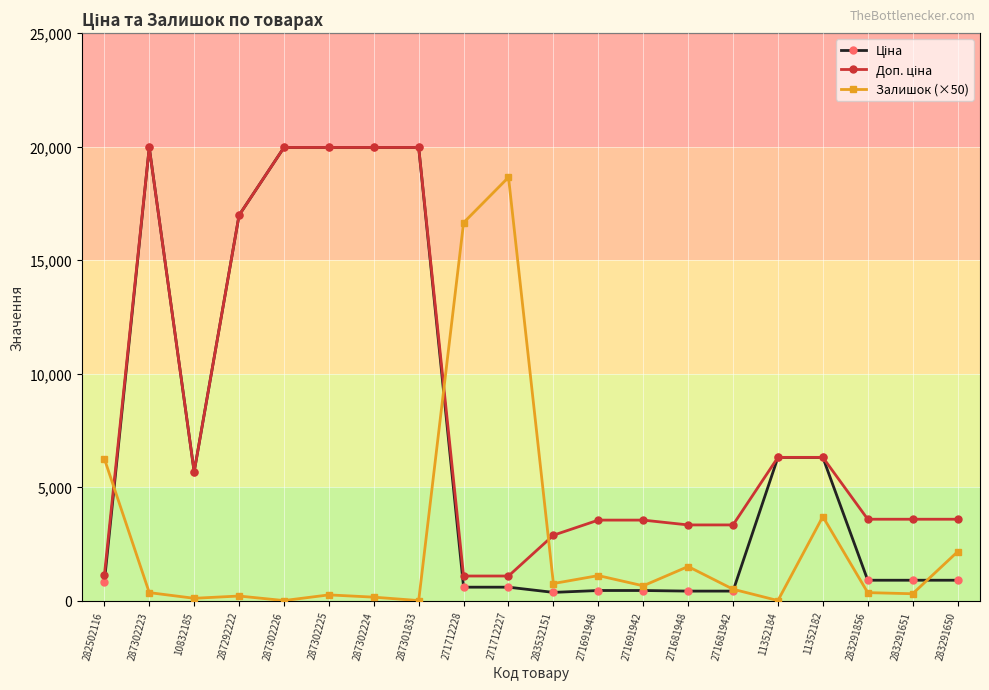

At how many categories does at least one series exceed 4274?

12